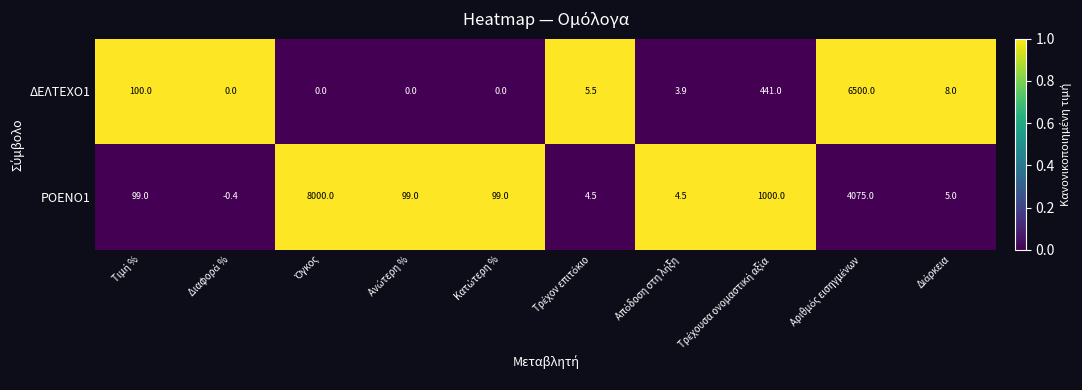

List the series in order of their peak value, lowest first.

ΔΕΛΤΕΧΟ1, ΡΟΕΝΟ1